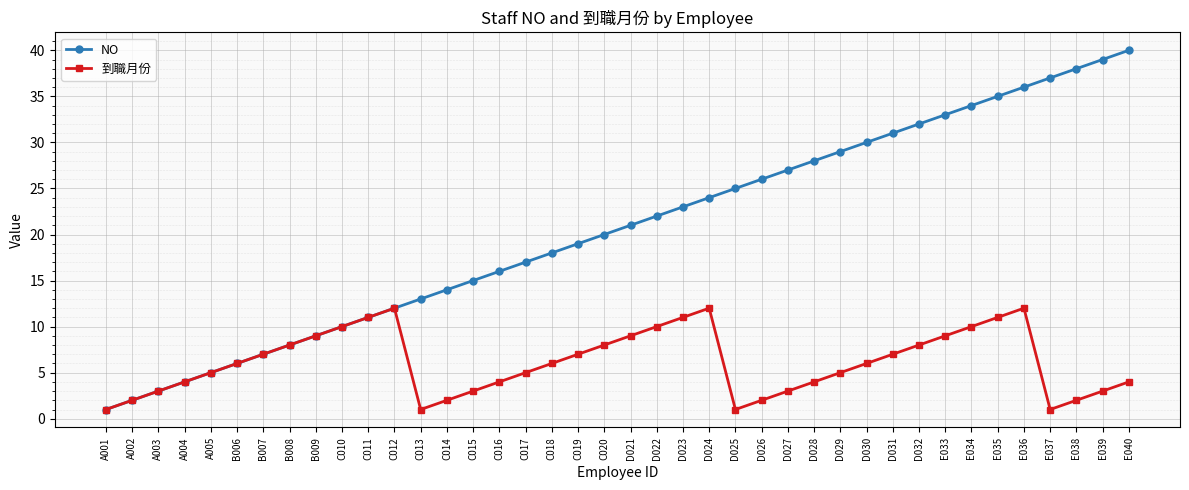

What is the sum of all NO values?

820